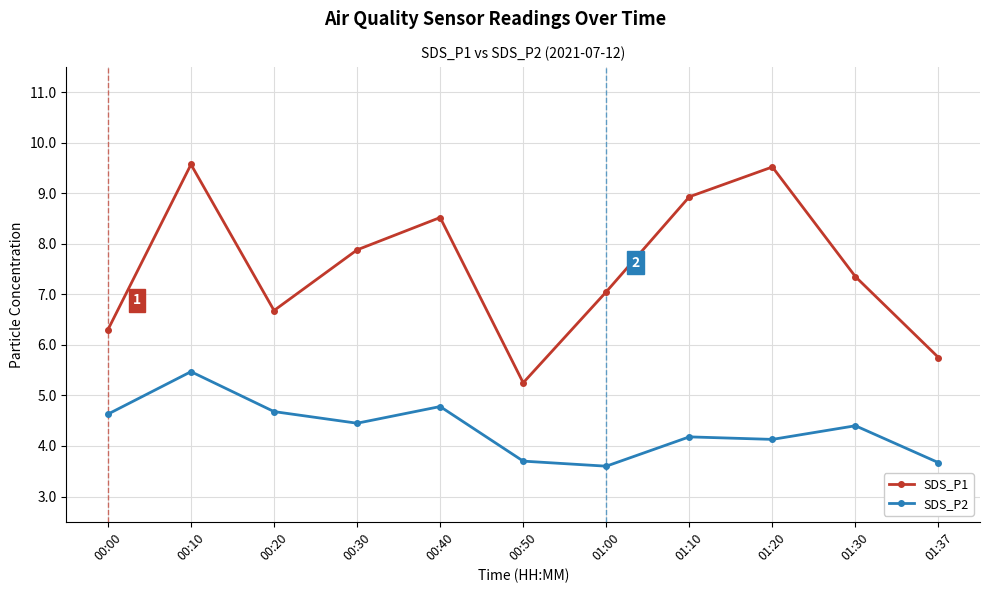

Is it true that SDS_P2 equals 7.2 at 00:40?

False